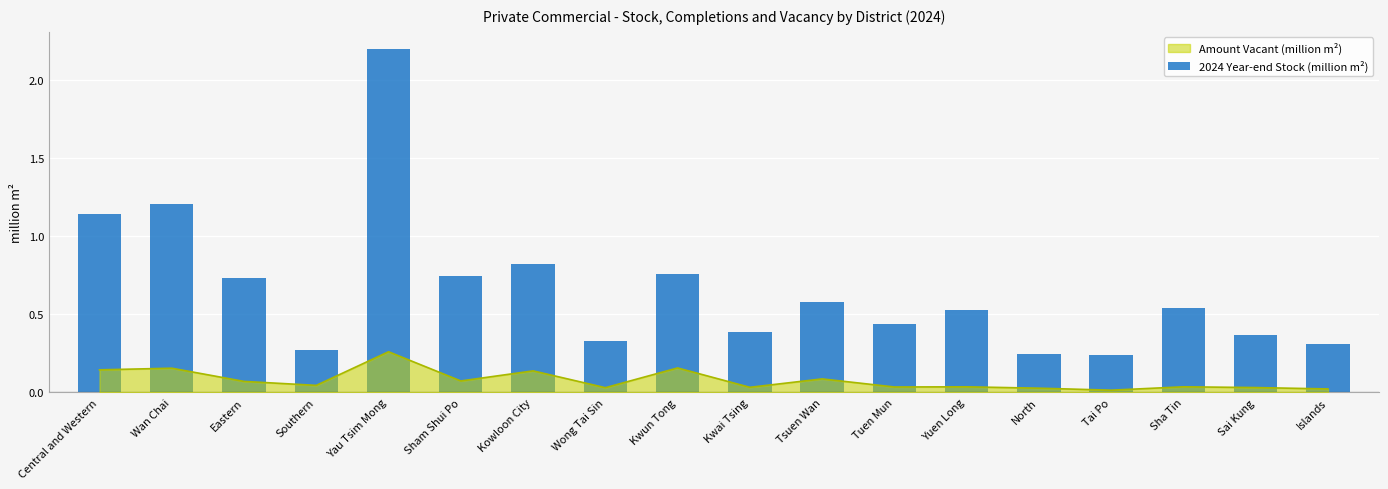

Rank the categories by value from highest to lowest.

Yau Tsim Mong, Wan Chai, Central and Western, Kowloon City, Kwun Tong, Sham Shui Po, Eastern, Tsuen Wan, Sha Tin, Yuen Long, Tuen Mun, Kwai Tsing, Sai Kung, Wong Tai Sin, Islands, Southern, North, Tai Po